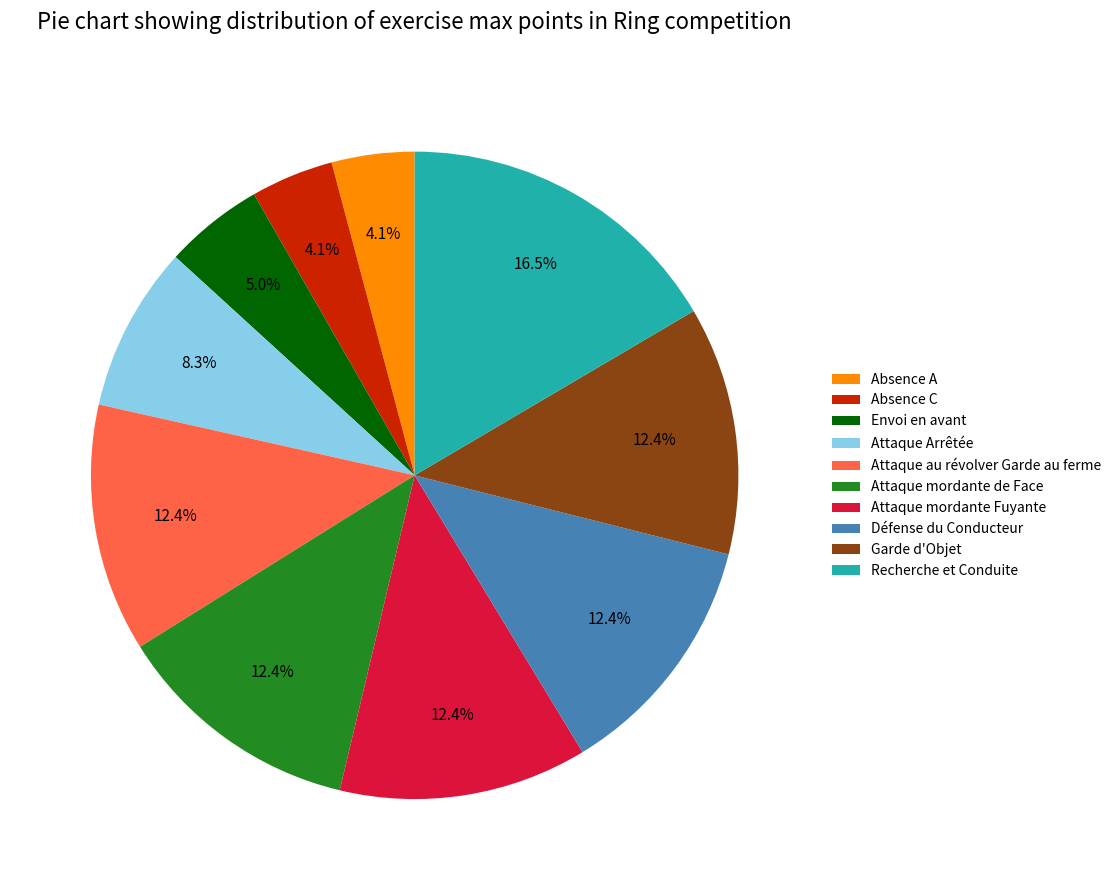

What portion of the pie excludes Absence C?

95.9%